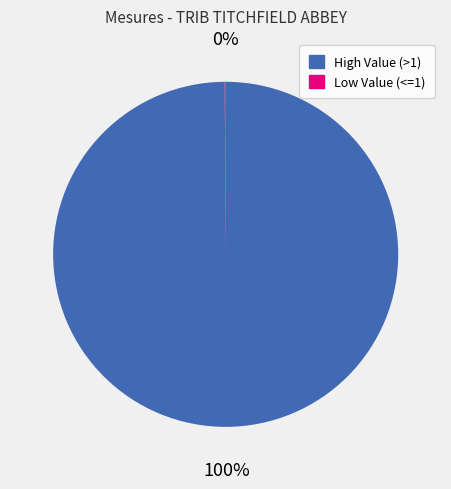

Which category has the biggest portion of the pie?

High Value (>1)